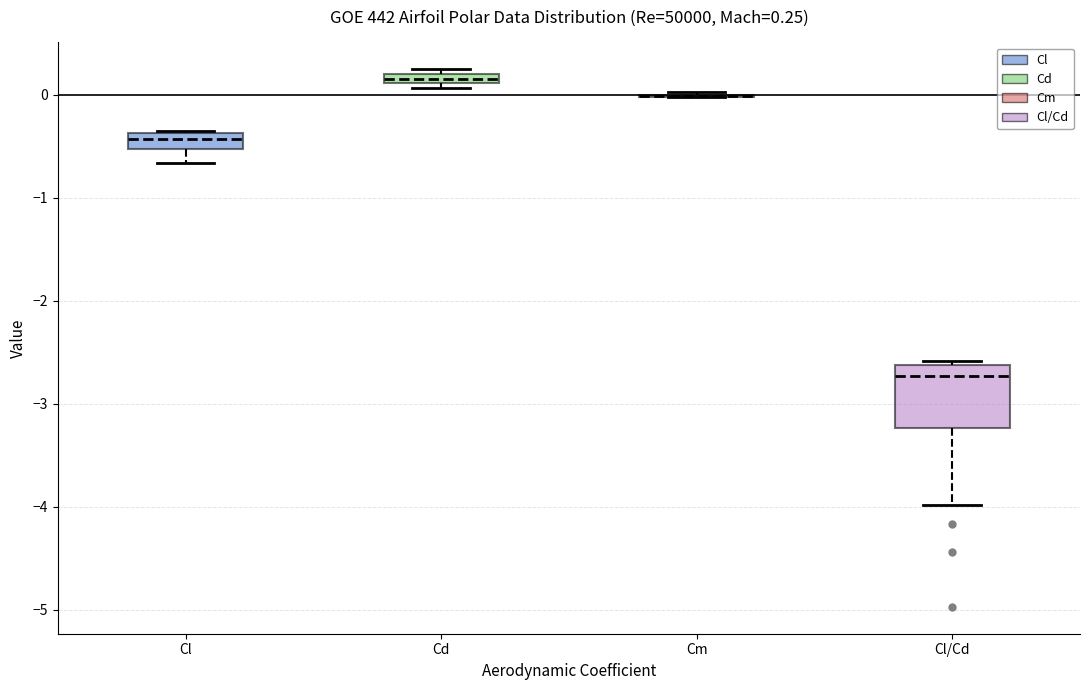

Which box is the tallest, from its lower edge to its upper edge?

Cl/Cd